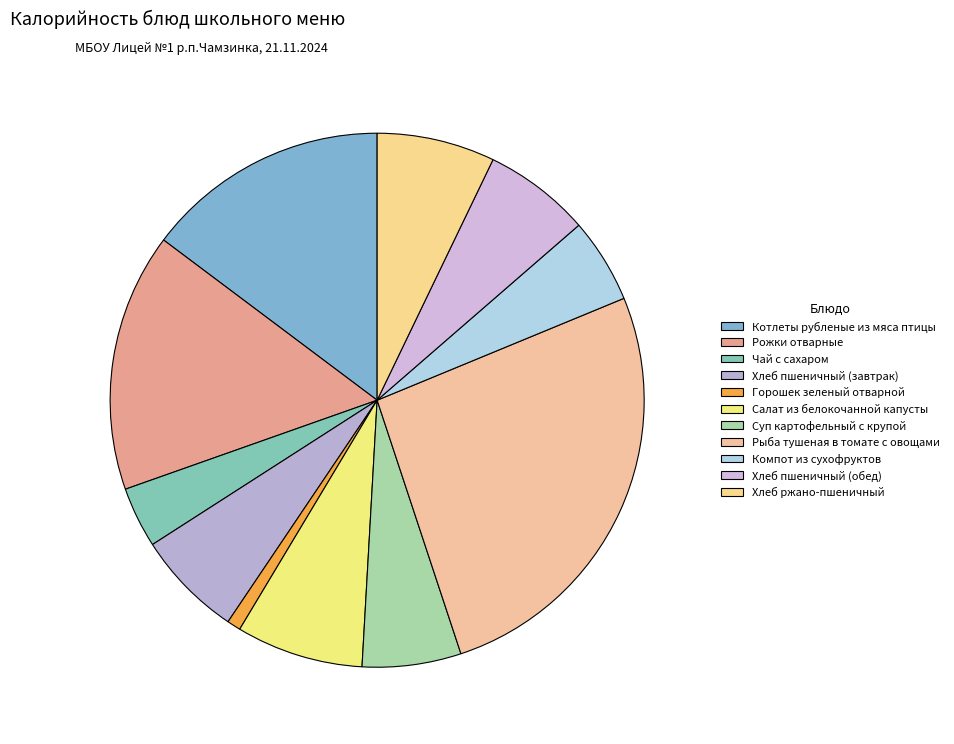

Combined, do Салат из белокочанной капусты and Хлеб пшеничный (завтрак) account for over 50%?

No